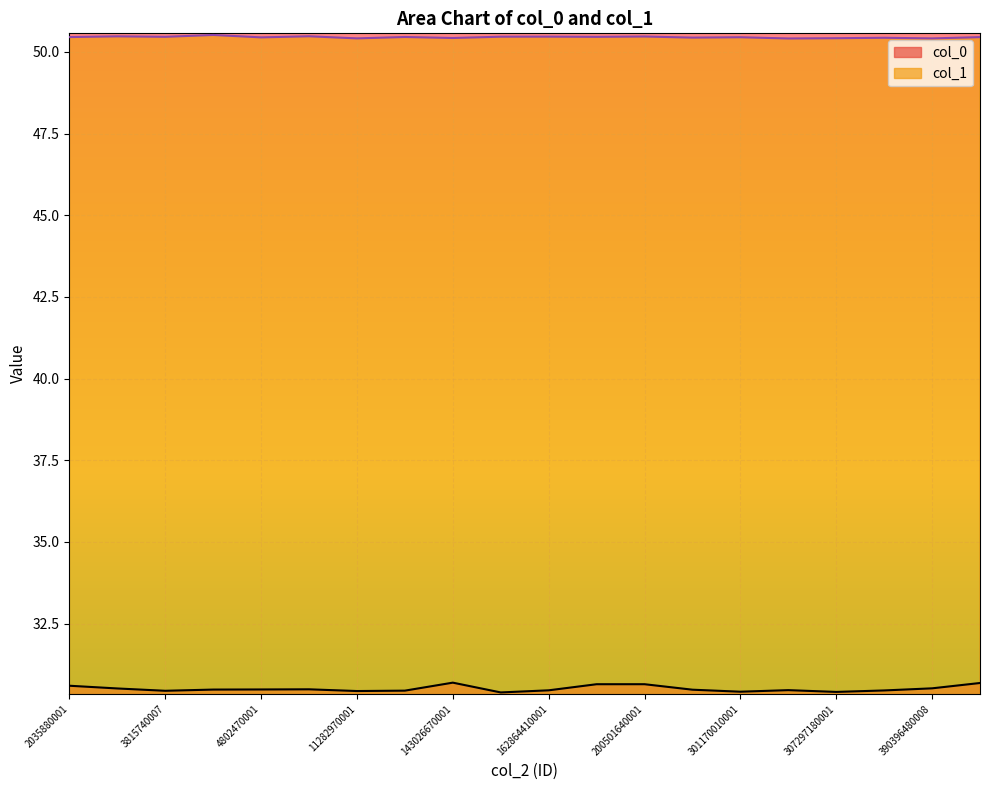

The col_1 series shows 86.0 at 3815740005. True or false?

False